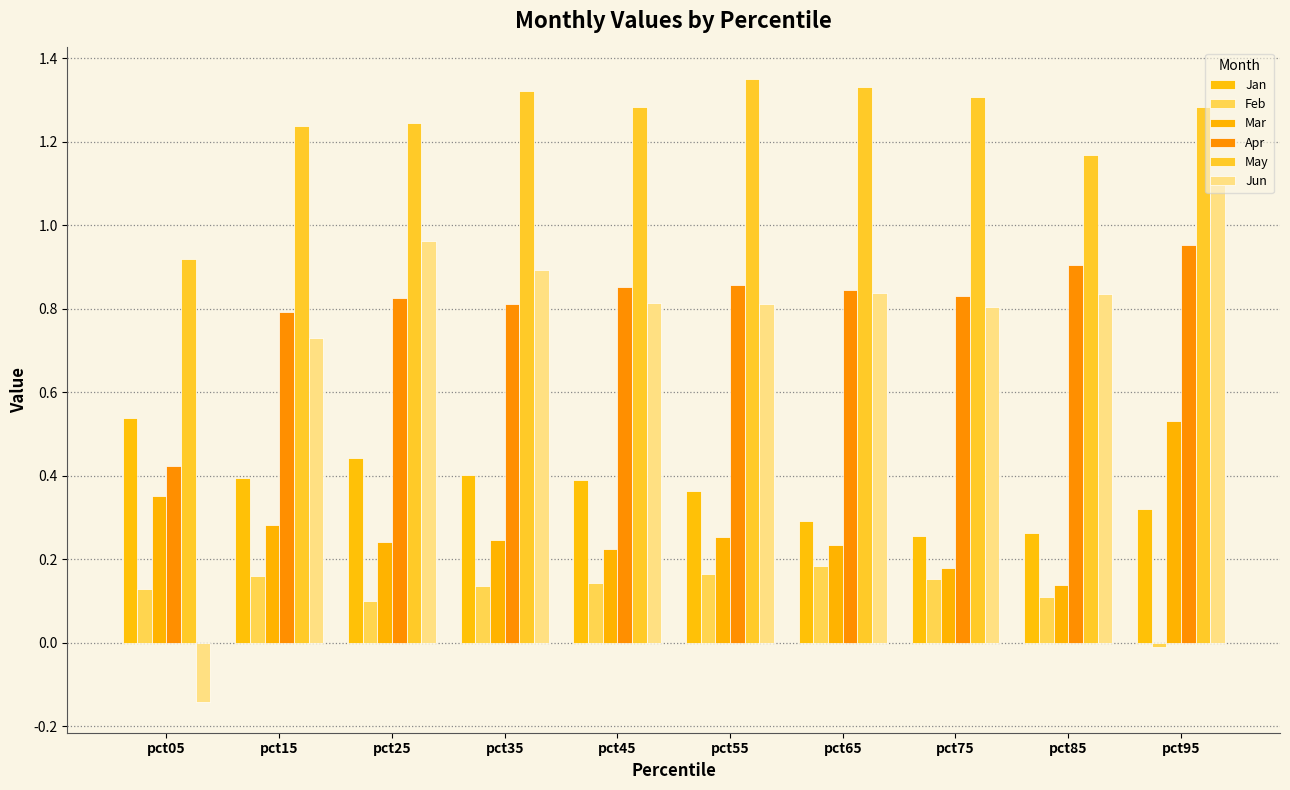

What are all the series names shown in the legend?

Jan, Feb, Mar, Apr, May, Jun